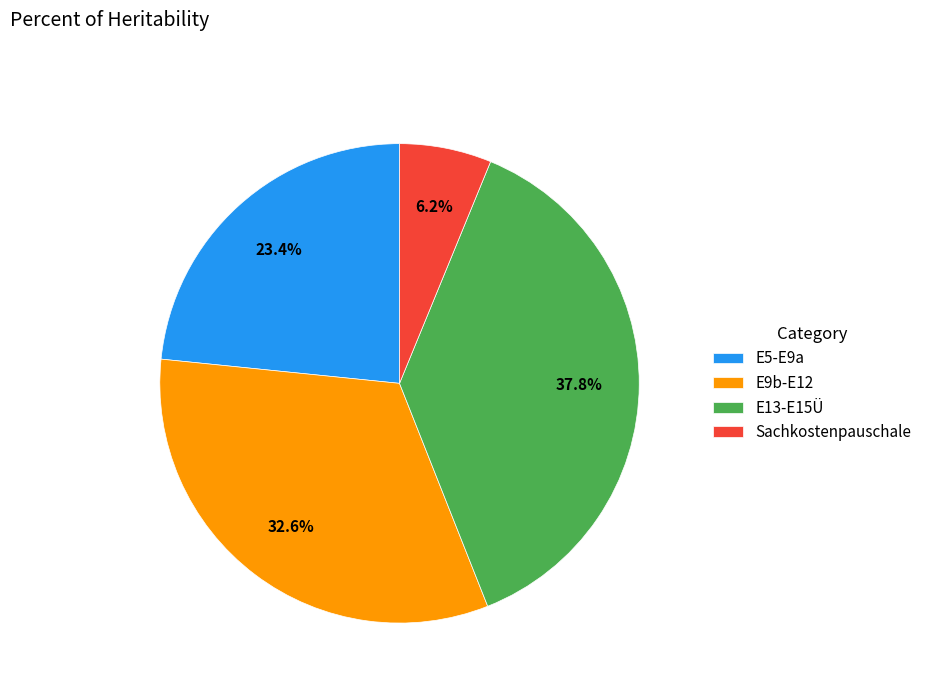

Is the sum of Sachkostenpauschale and E13-E15Ü greater than half?

No